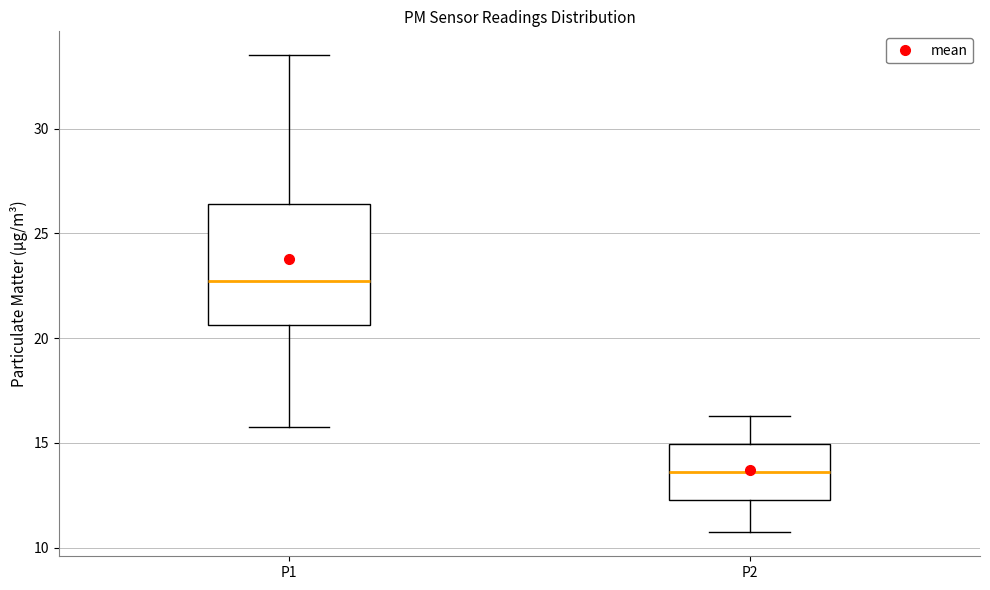

Reading left to right, read every box against the y-axis: the position of its median line, the range the box covers, and the ends of its whiskers. The values are not printed on the chart, so give them approximately, as read against the axis.

P1: median 22.5, box 20.5 to 26.5, whiskers 16.0 to 33.5
P2: median 13.5, box 12.5 to 15.0, whiskers 10.5 to 16.5